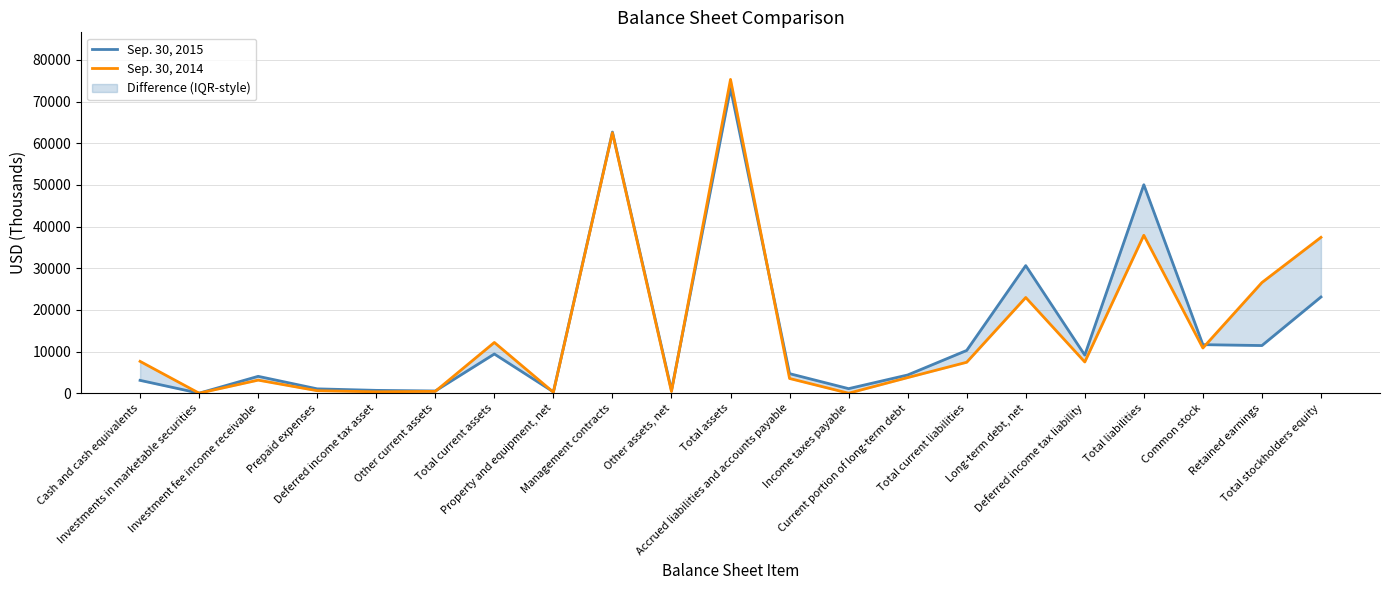

What is the label of the 12th point from the left?

Accrued liabilities and accounts payable